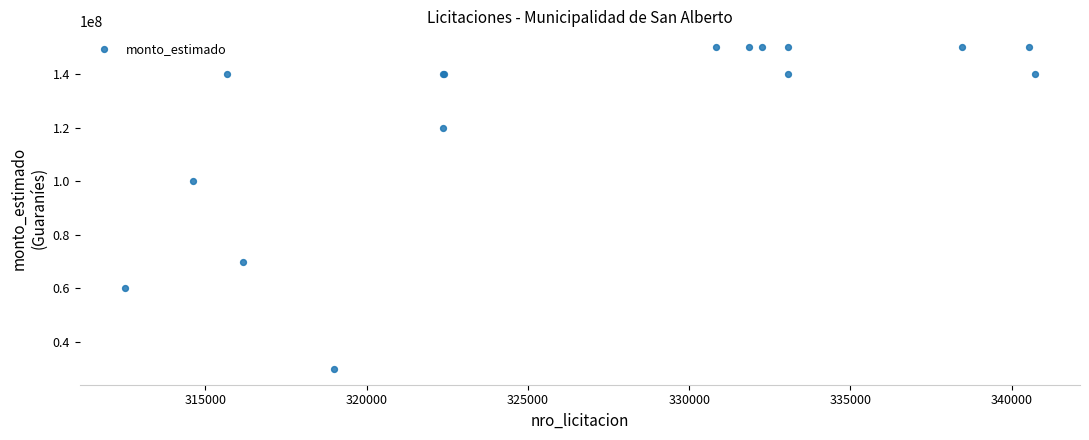

What Y value in the scatter plot is closest to 90000000?

100000000